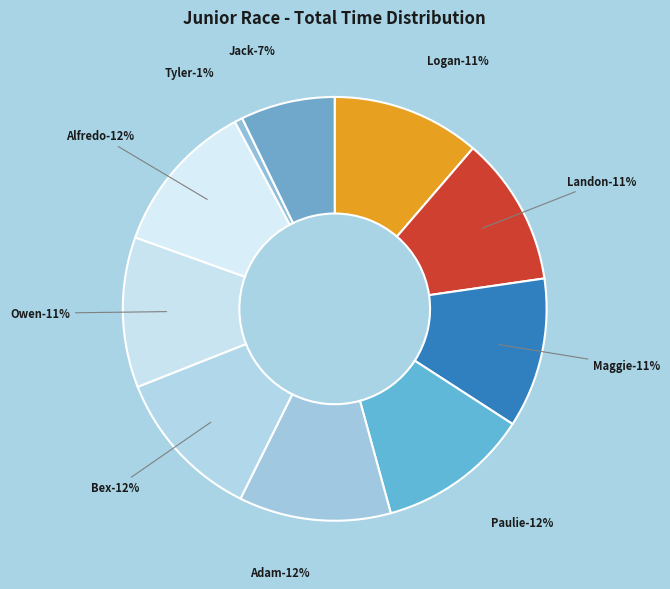

How many segments does this pie chart have?

10